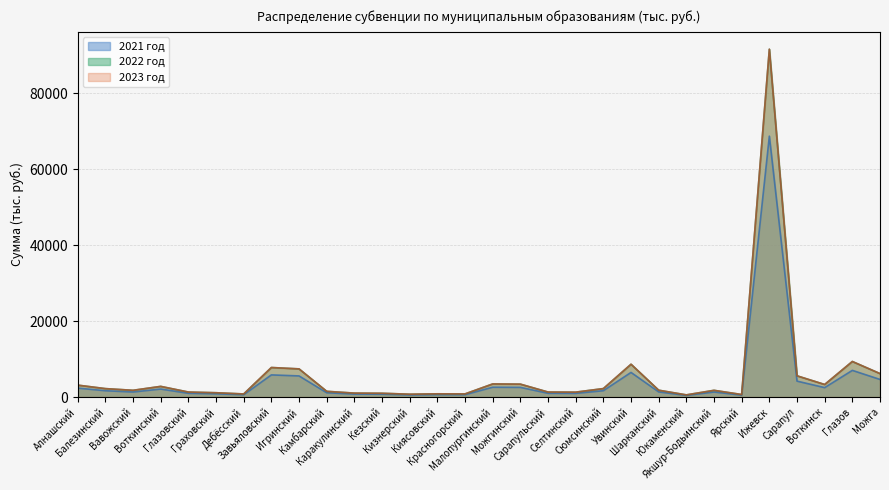

Rank the series by their maximum value, from lowest to highest.

2021 год, 2022 год, 2023 год